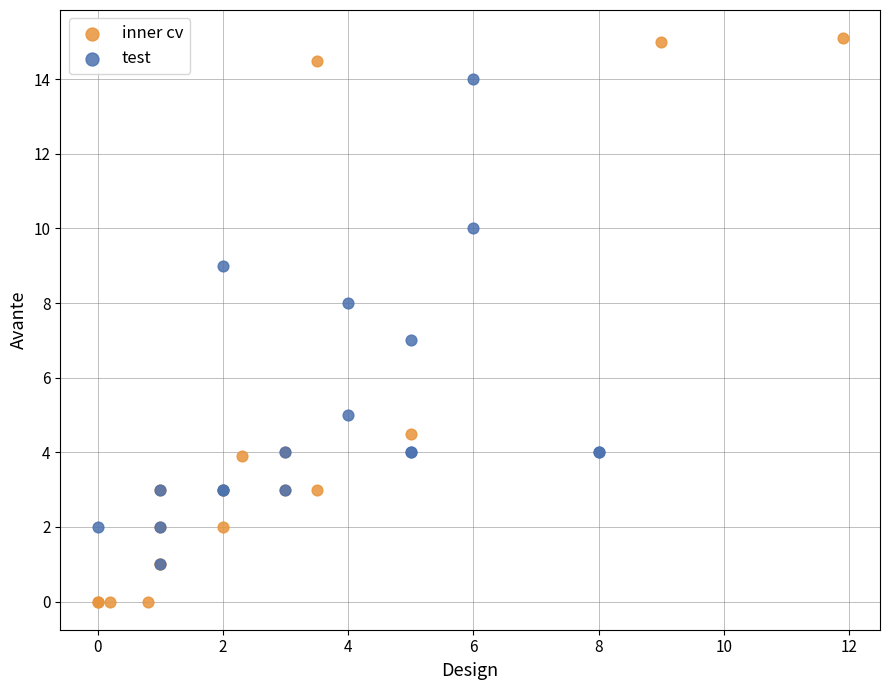

What are all the series names shown in the legend?

inner cv, test